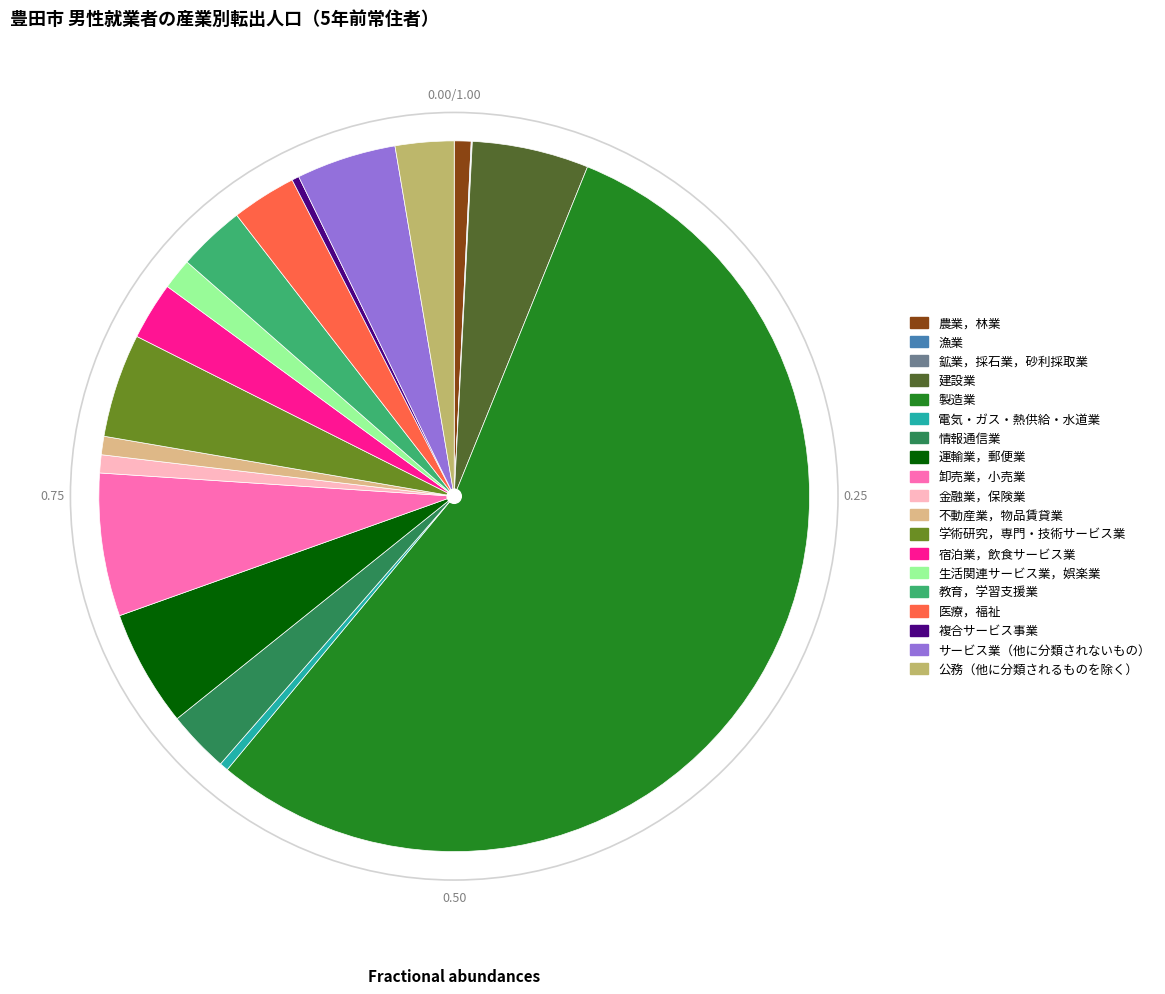

What is the ratio of the value at 医療，福祉 to the value at 建設業?

0.6